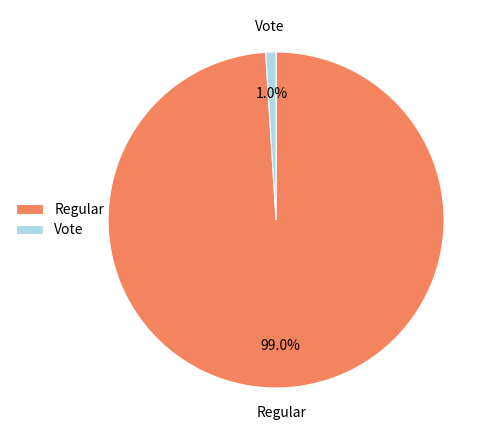

Is Vote the majority of the pie?

No